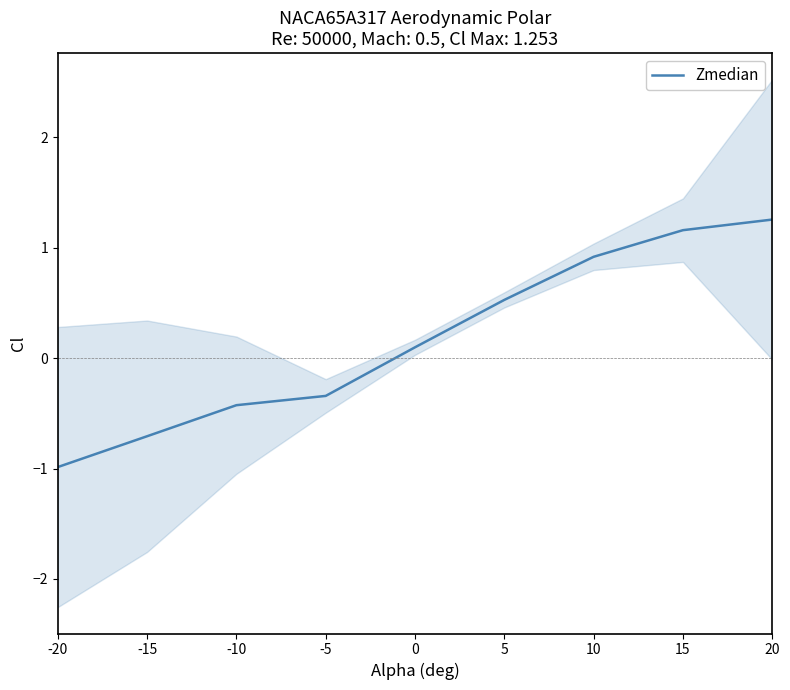

What is the change in value from 0 to 5?

+0.4